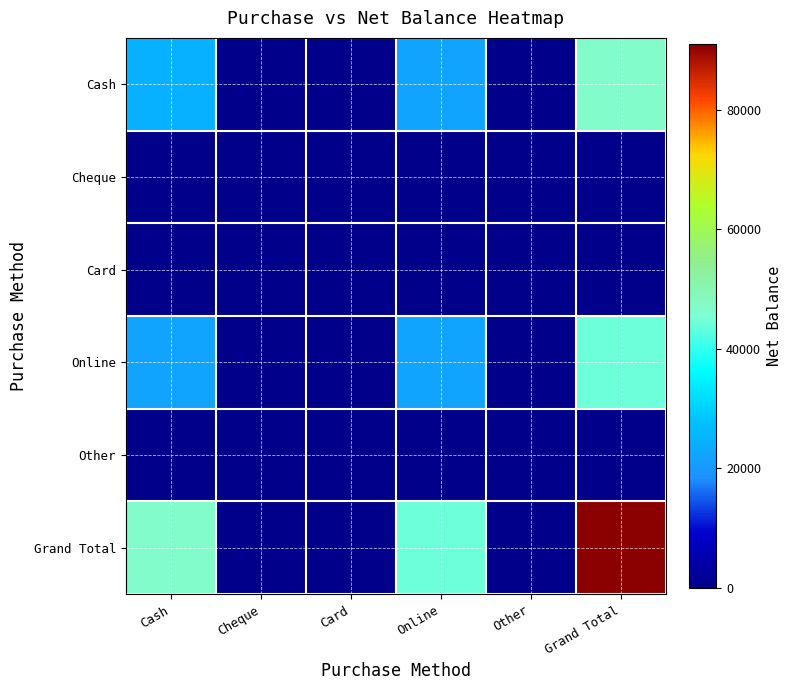

Which series has the widest spread of values?

Grand Total